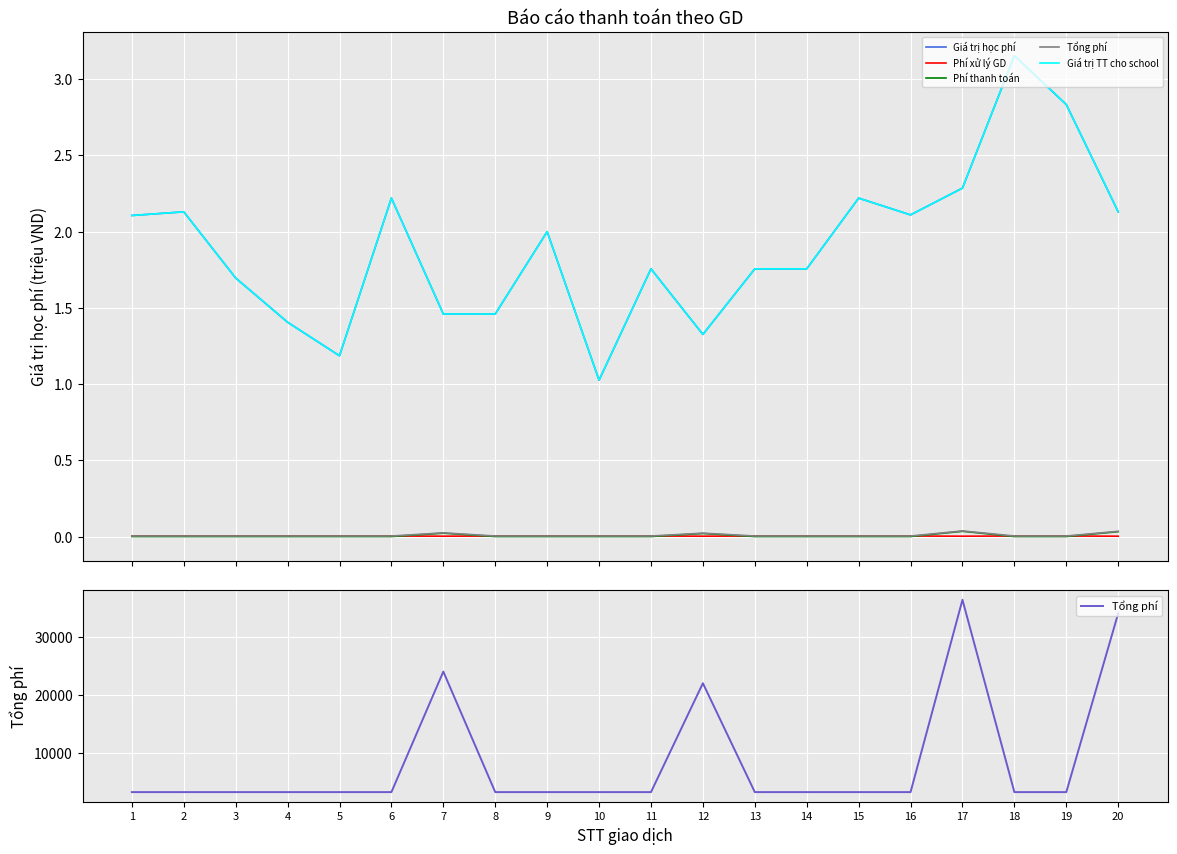

Read the Giá trị học phí value at 13.

1.8